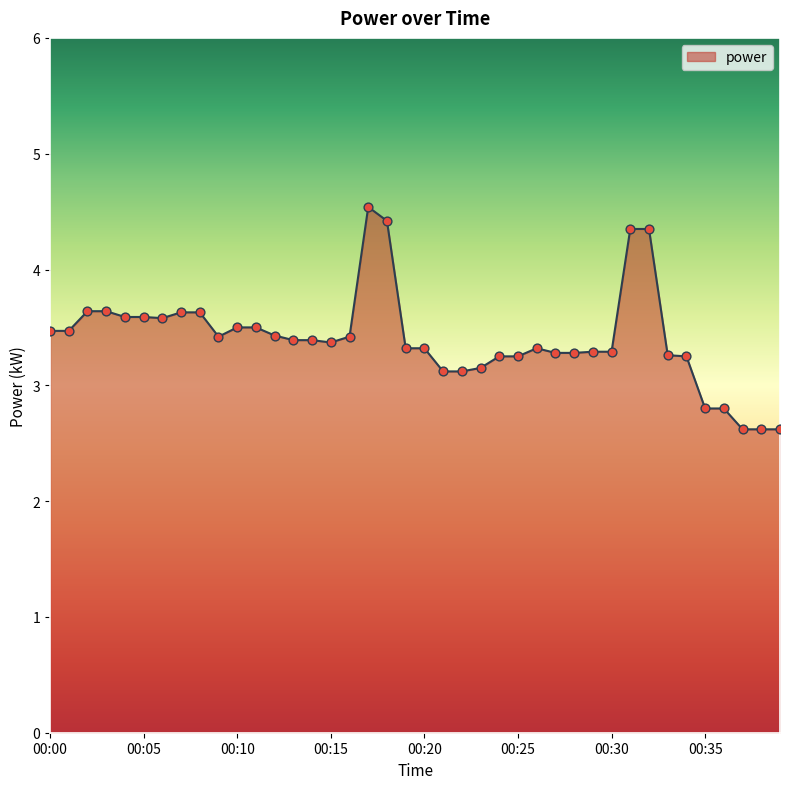

What is the smallest value displayed?

2.6